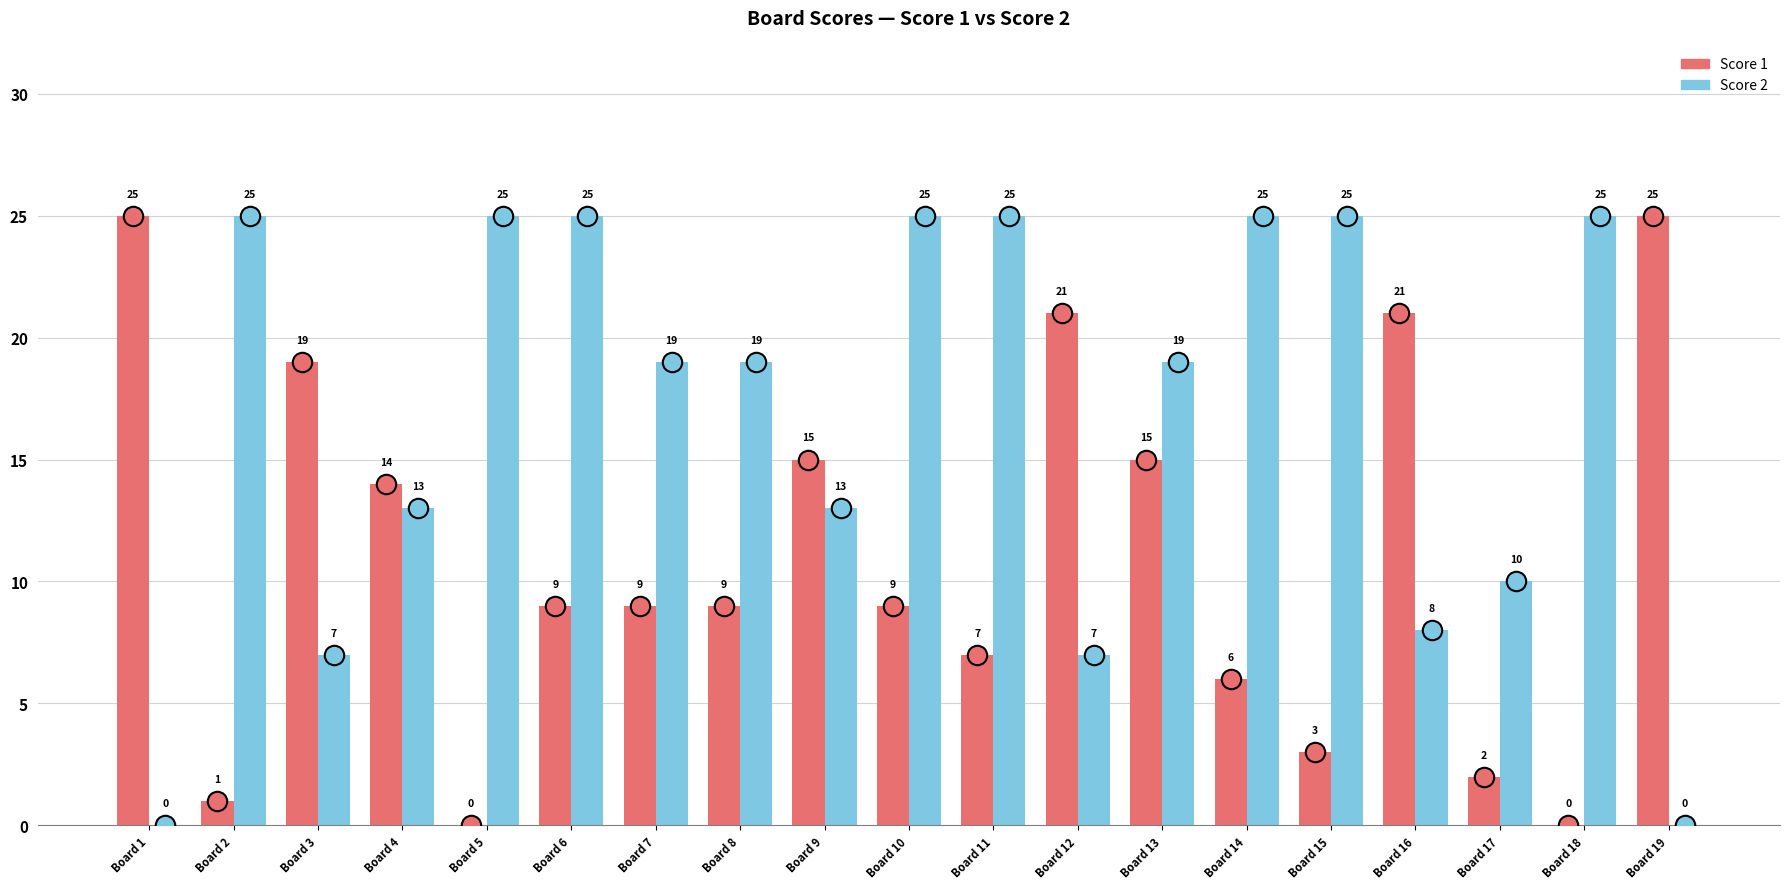

What is the sum of the Score 2 values at Board 18 and Board 5?

50